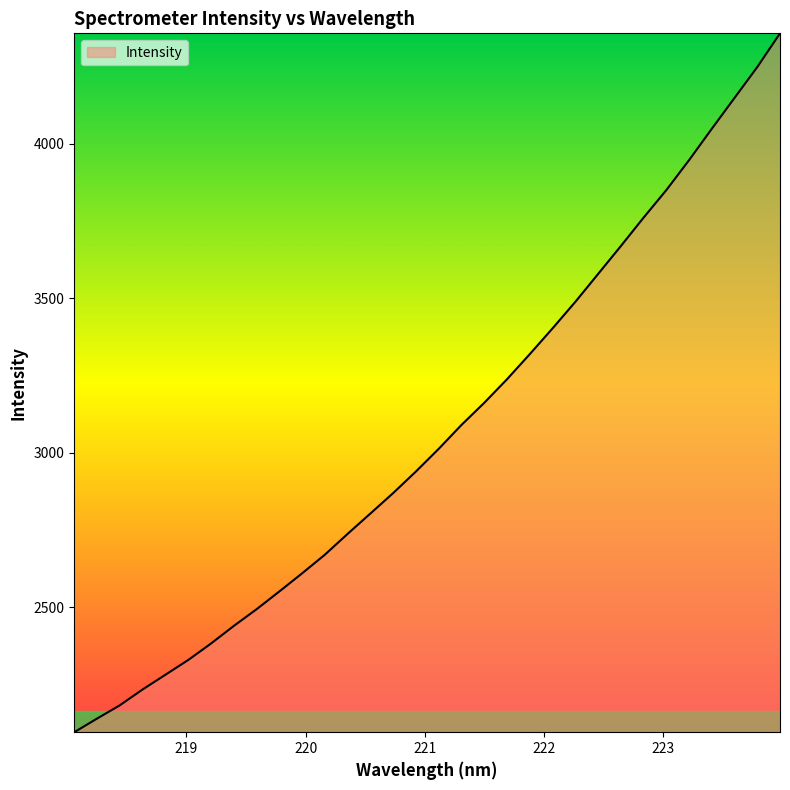

What is the maximum value shown in the chart?

4358.0